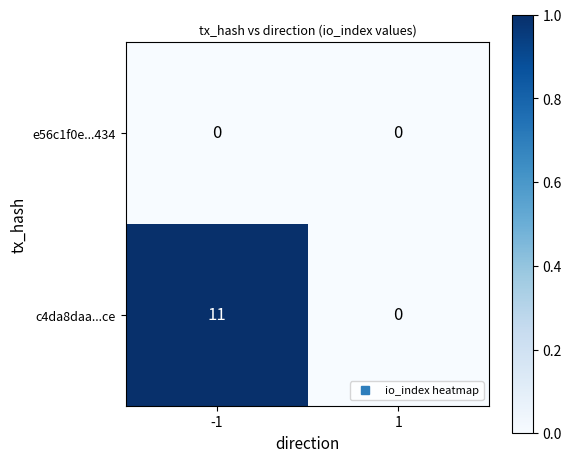

Reading left to right, transcribe all the data shown in this chart.

e56c1f0e...434: -1=0	1=0
c4da8daa...ce: -1=11	1=0